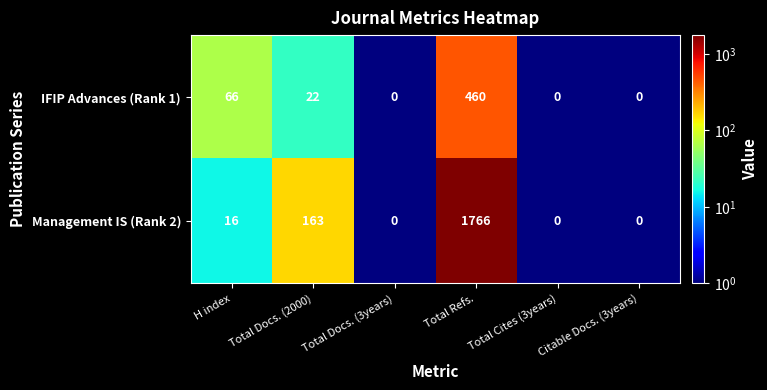

Which category has the highest value across all series?

Total Refs.